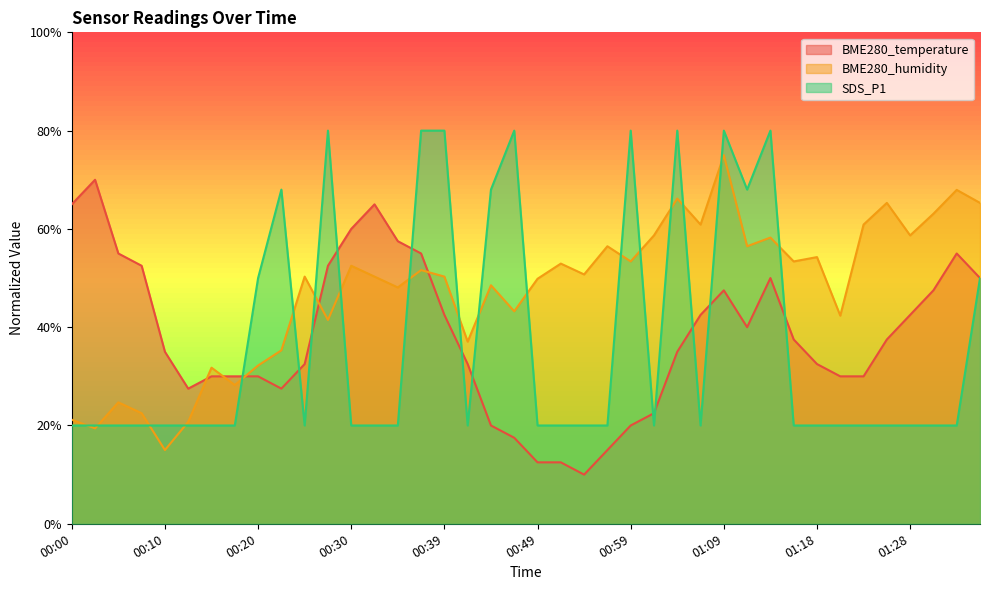

What is the sum of the SDS_P1 values at 01:26 and 01:01?

40.0